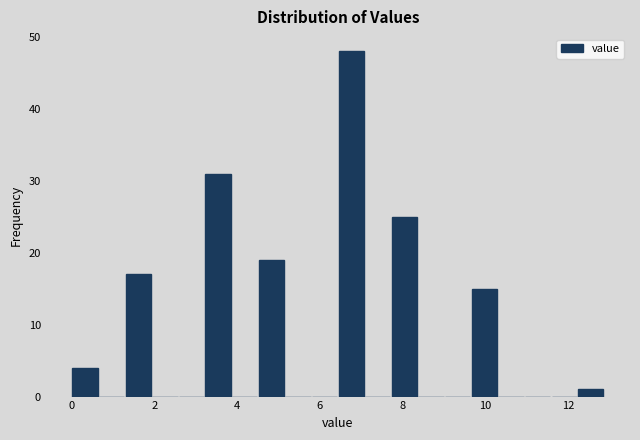

Around what value on the x-axis is the tallest bar? Give the approximate position of its centre, as read against the axis.

6.8